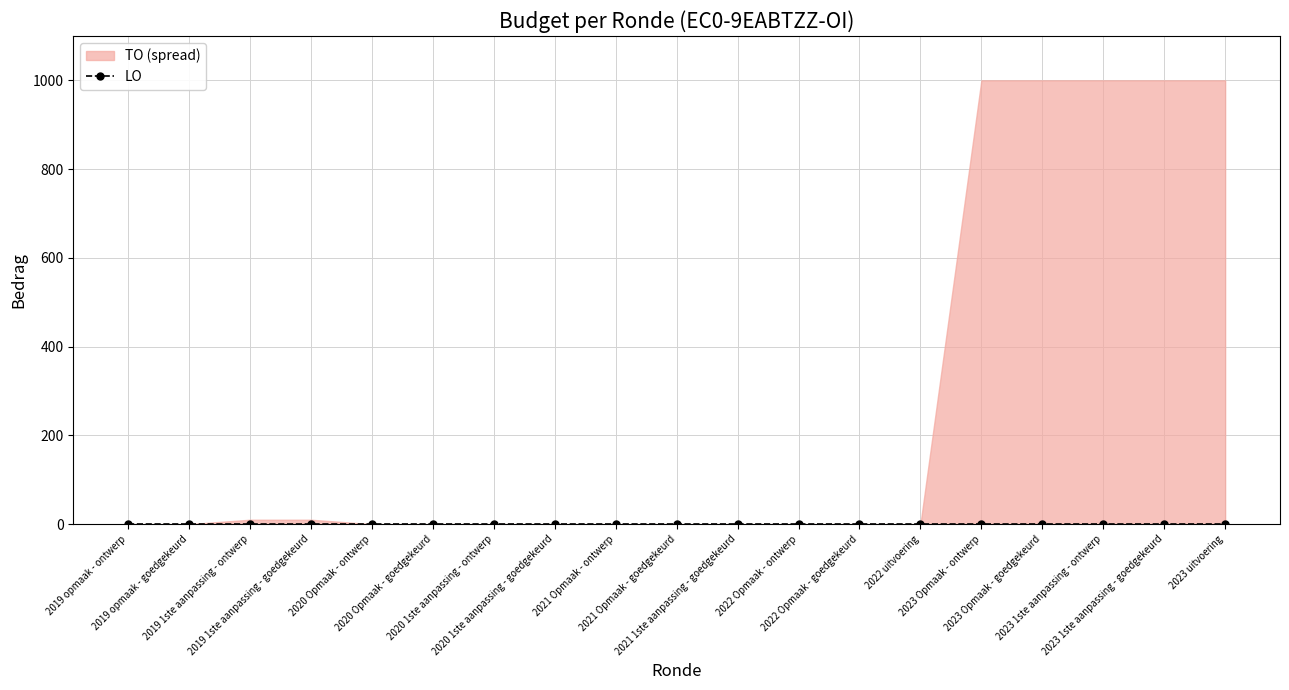

Which series has the widest spread of values?

TO